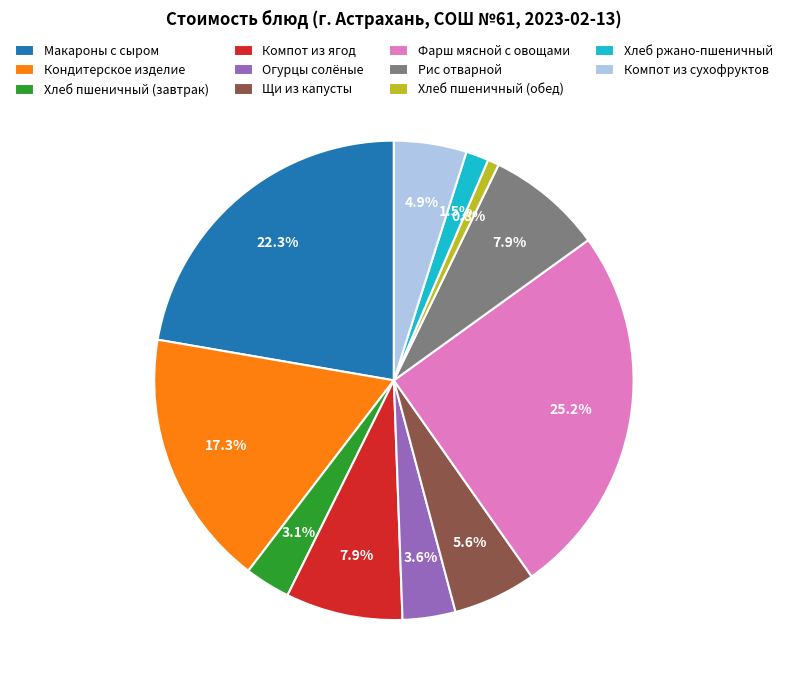

How many segments does this pie chart have?

11